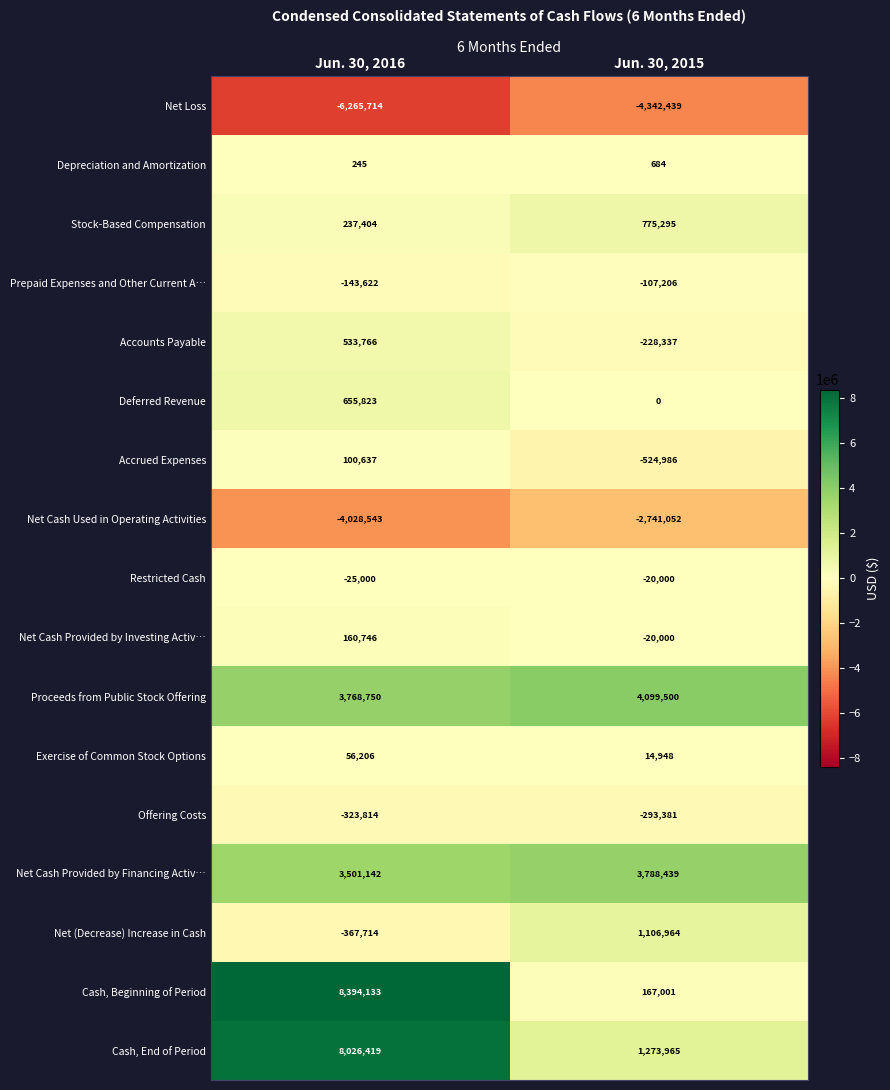

List the series in order of their peak value, lowest first.

Net Loss, Net Cash Used in Operating Activities, Offering Costs, Prepaid Expenses and Other Current A…, Restricted Cash, Depreciation and Amortization, Exercise of Common Stock Options, Accrued Expenses, Net Cash Provided by Investing Activ…, Accounts Payable, Deferred Revenue, Stock-Based Compensation, Net (Decrease) Increase in Cash, Net Cash Provided by Financing Activ…, Proceeds from Public Stock Offering, Cash, End of Period, Cash, Beginning of Period